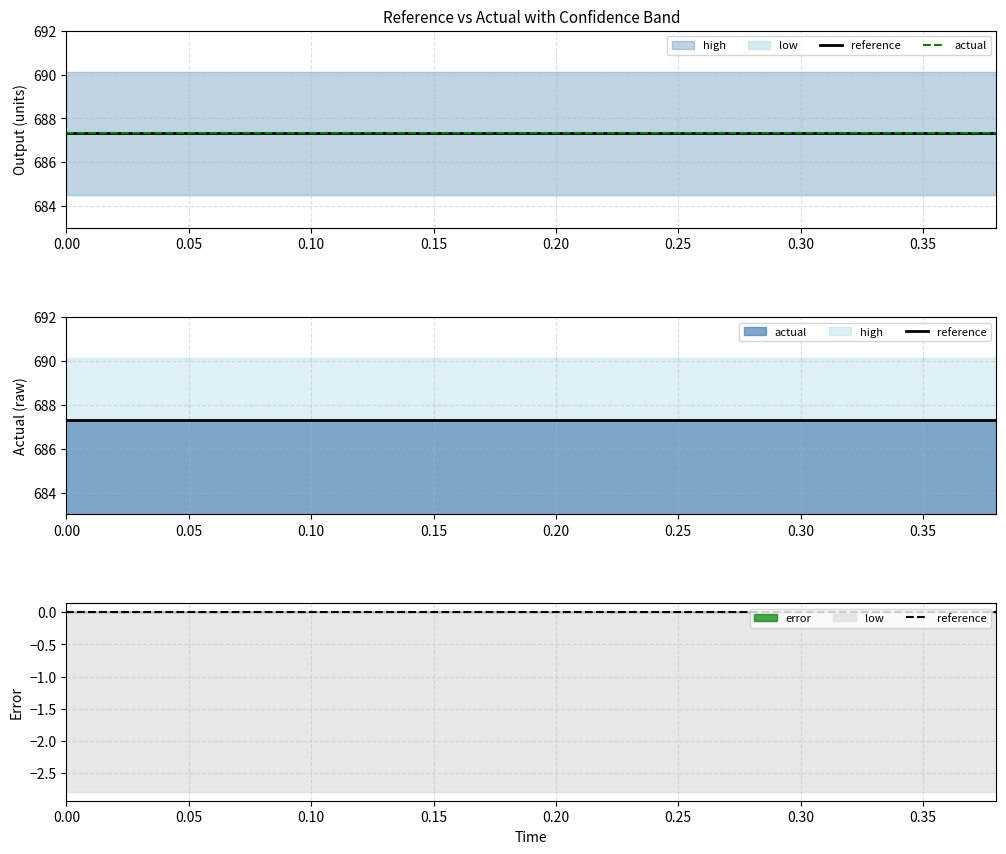

At 0.30, list the series in order from smallest to largest.

reference, actual